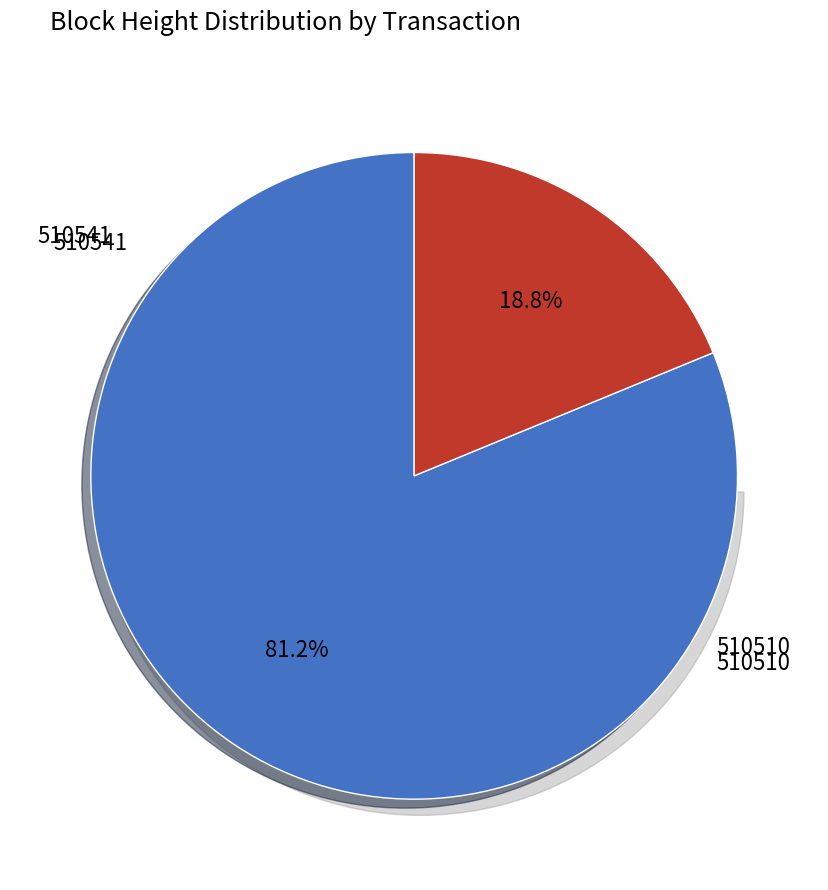

How many slices are in this pie chart?

2